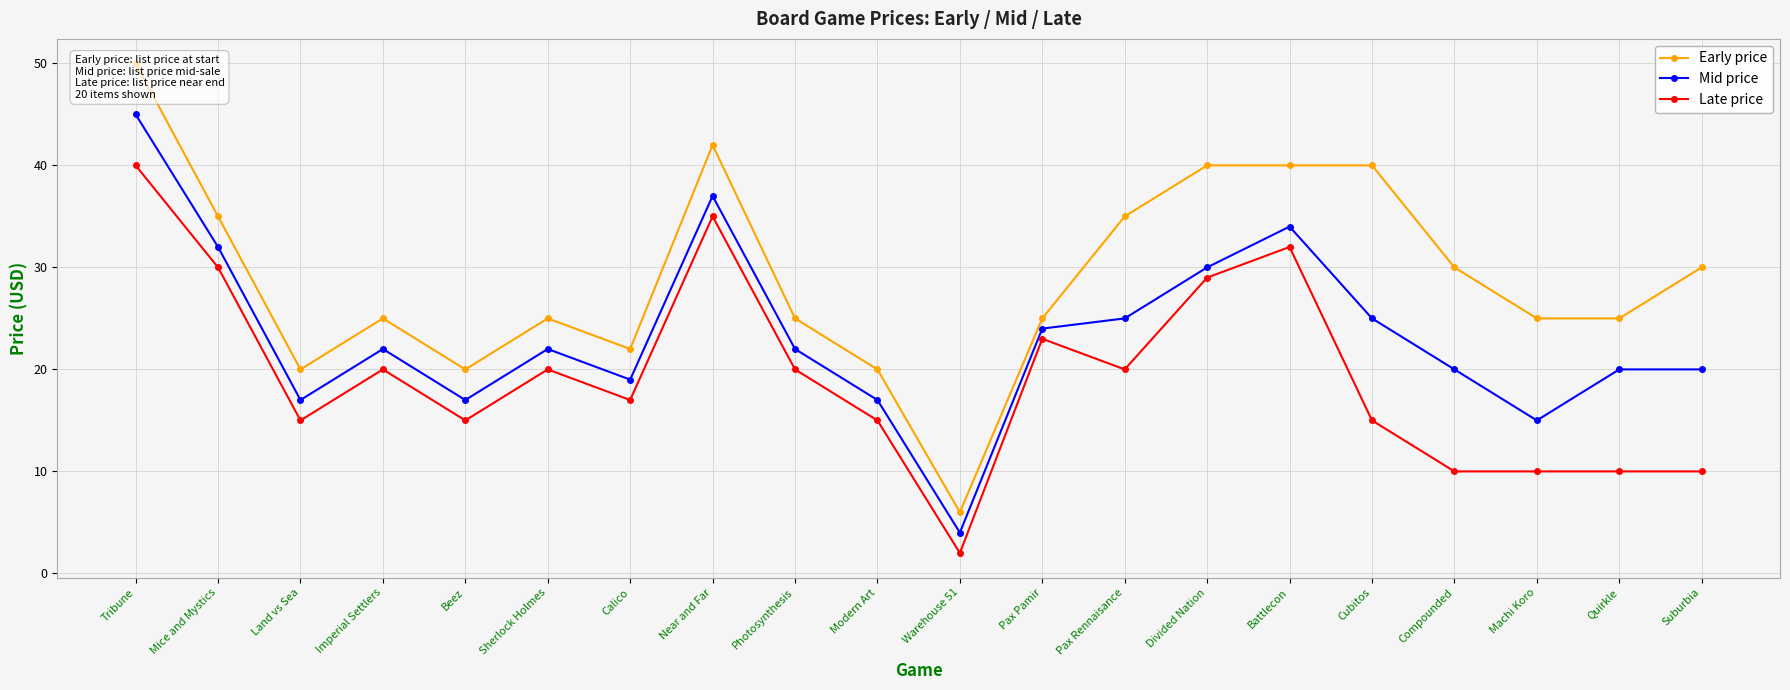

Reading left to right, transcribe all the data shown in this chart.

Early price: 50	35	20	25	20	25	22	42	25	20	6	25	35	40	40	40	30	25	25	30
Mid price: 45	32	17	22	17	22	19	37	22	17	4	24	25	30	34	25	20	15	20	20
Late price: 40	30	15	20	15	20	17	35	20	15	2	23	20	29	32	15	10	10	10	10